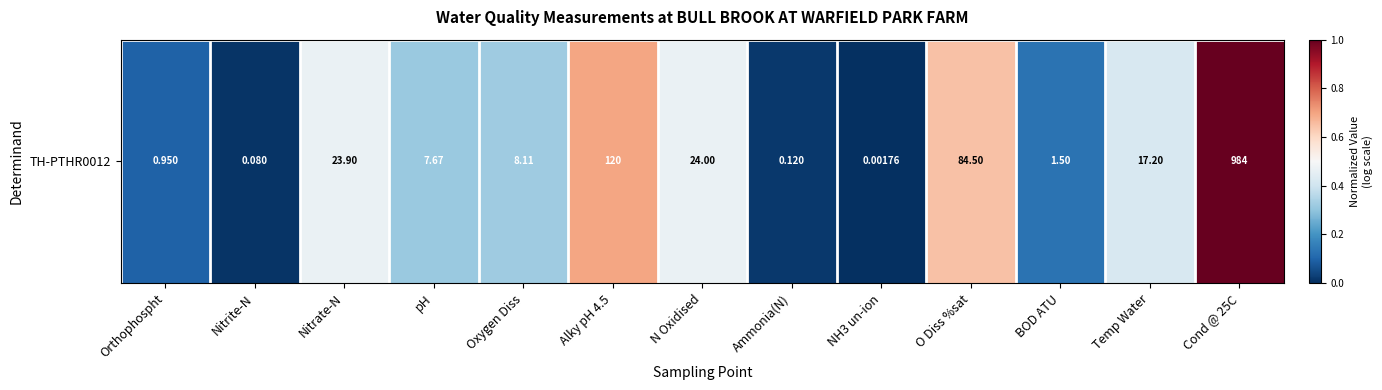

List the labels in order of value, largest first.

Cond @ 25C, Alky pH 4.5, O Diss %sat, N Oxidised, Nitrate-N, Temp Water, Oxygen Diss, pH, BOD ATU, Orthophospht, Ammonia(N), Nitrite-N, NH3 un-ion